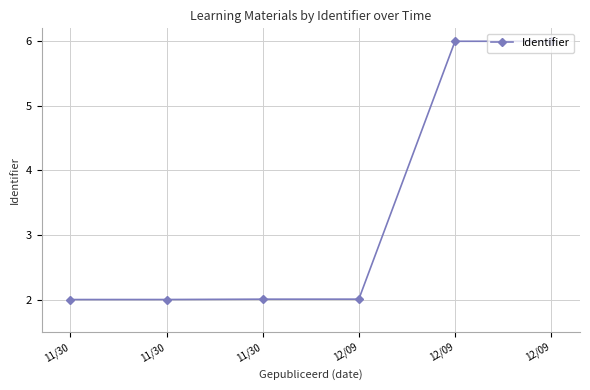

Between 11/30 and 12/09, which is larger?

12/09